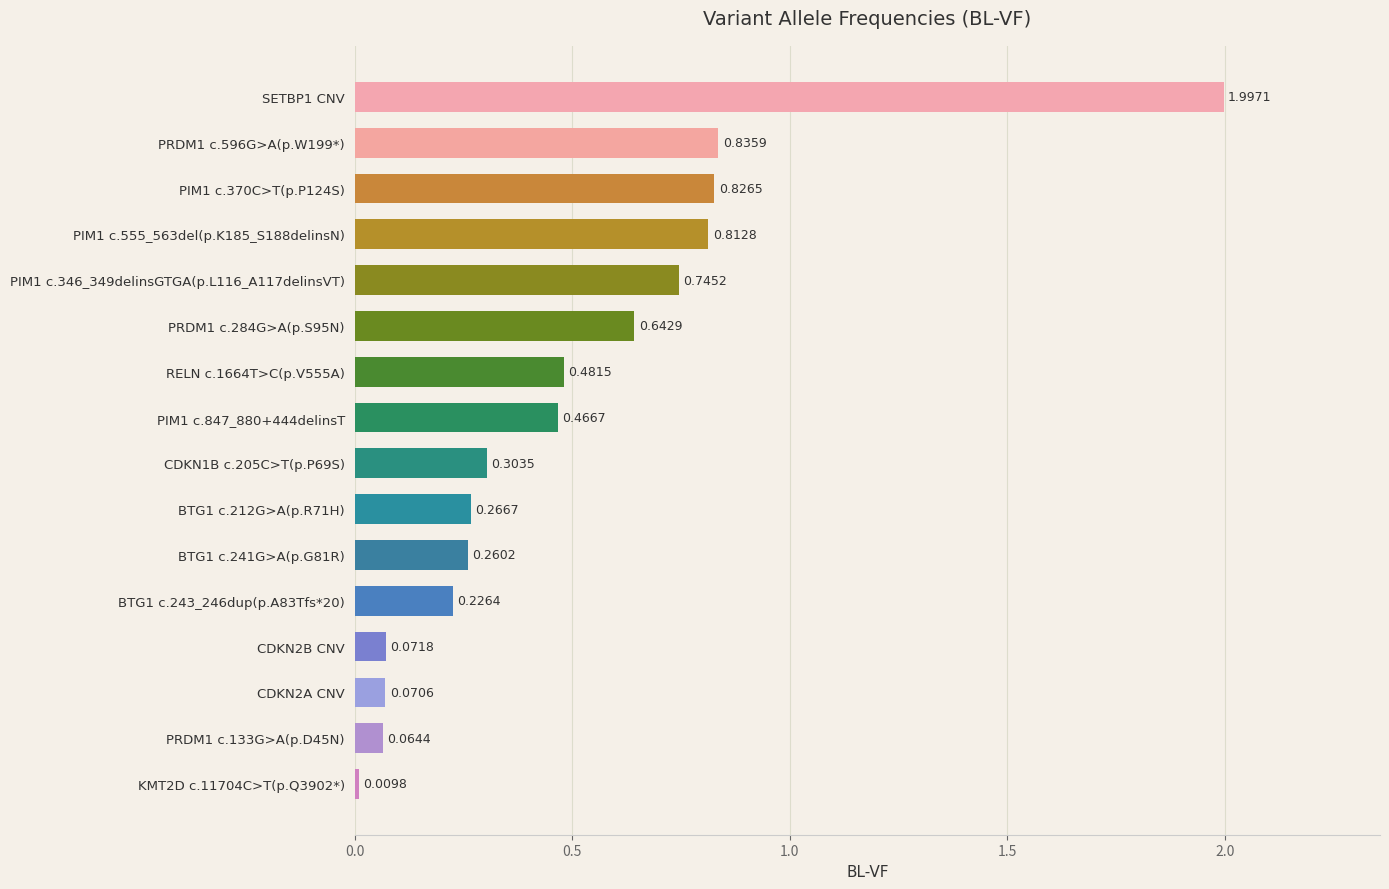

What is the sum of all values?

8.1